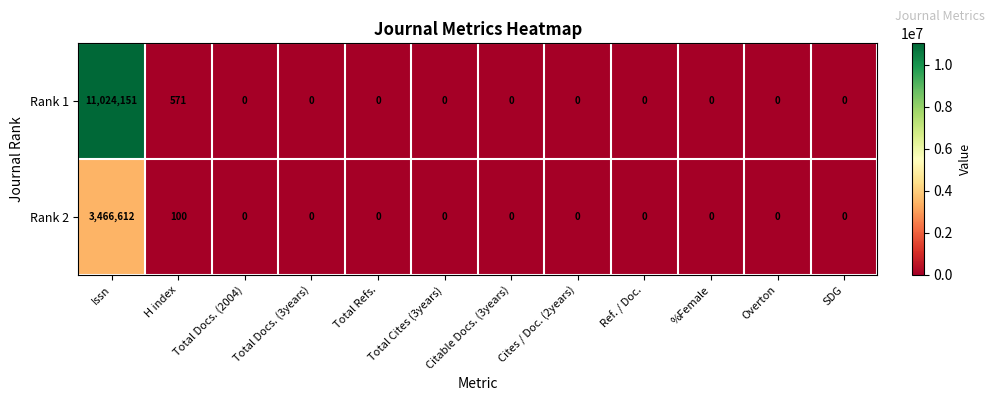

Count the number of categories in the chart.

12